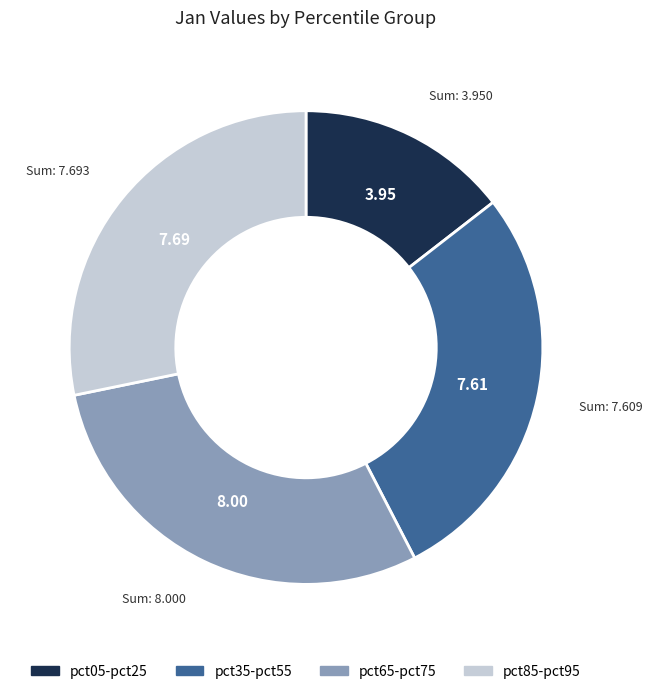

What is the ratio of the value at pct35-pct55 to the value at pct65-pct75?

1.0